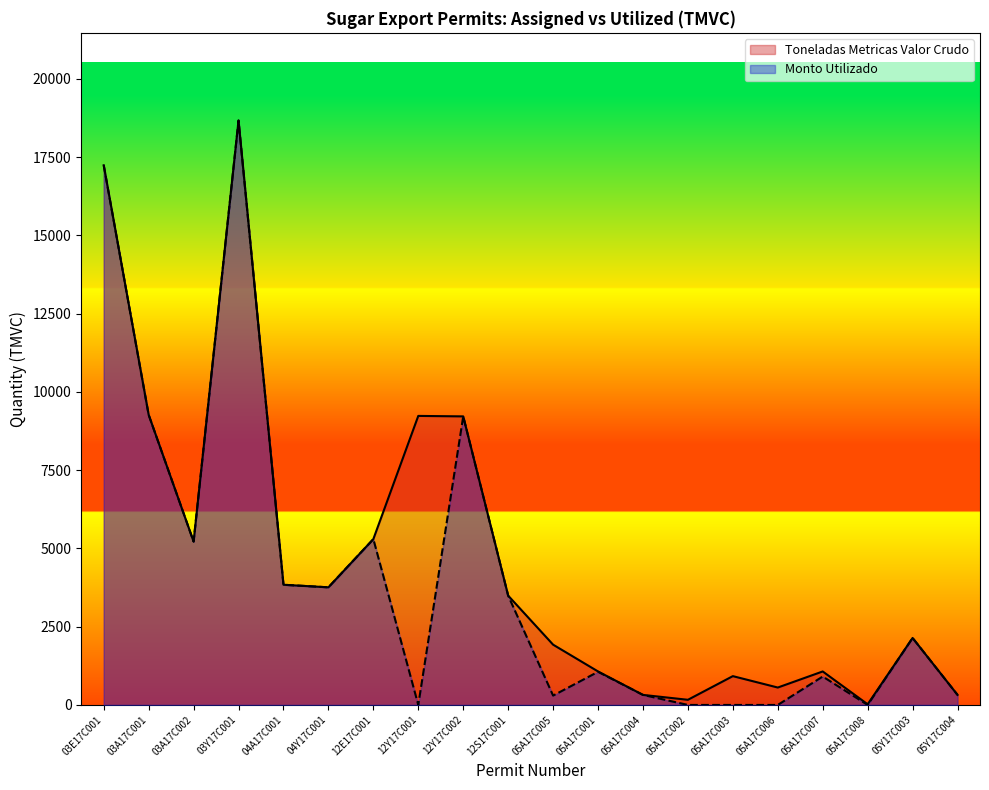

At how many categories does at least one series exceed 2848?

10